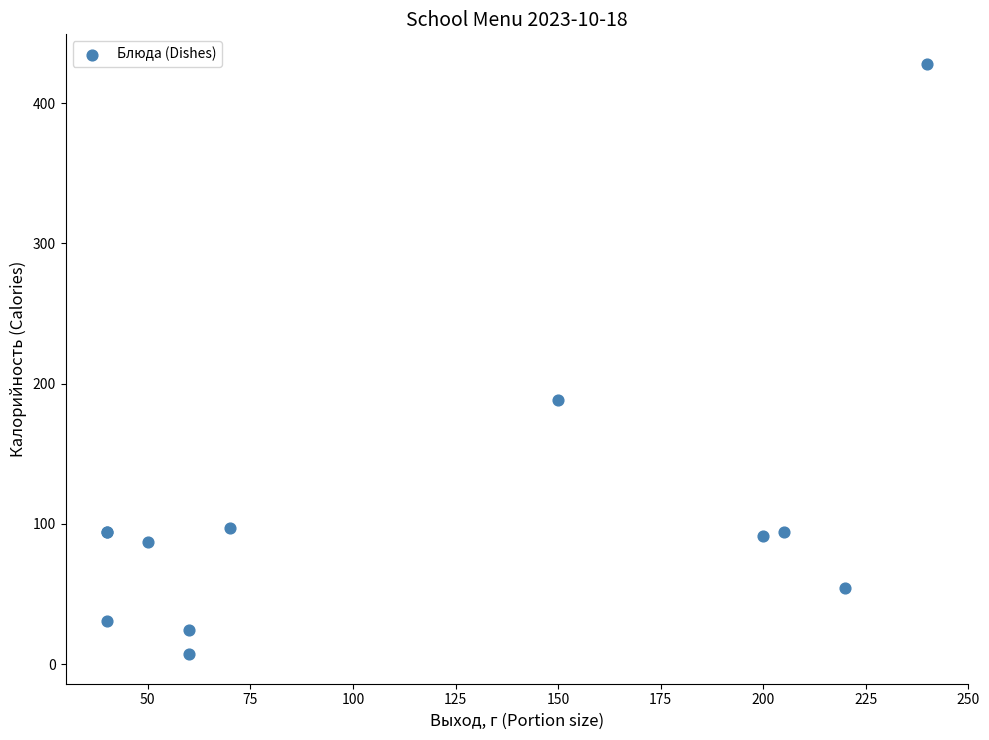

What Y value in the scatter plot is closest to 217?

188